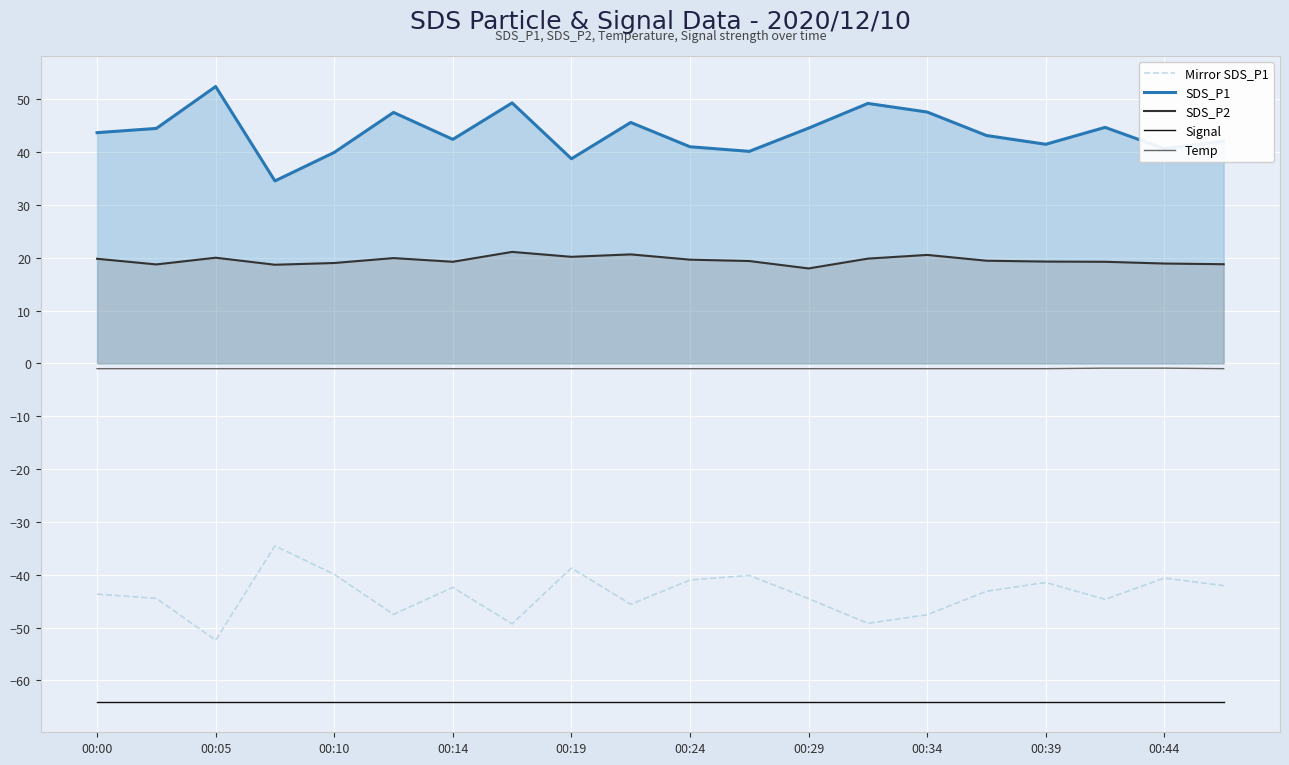

The value of SDS_P2 at 00:00 is 19.8. True or false?

True